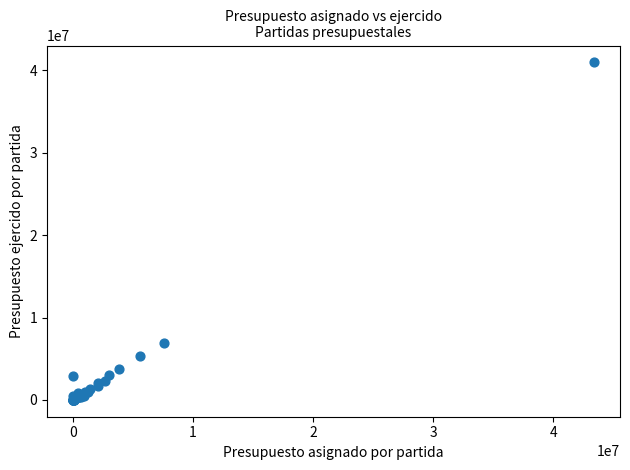

What Y value in the scatter plot is closest to 20488481?

6918543.1